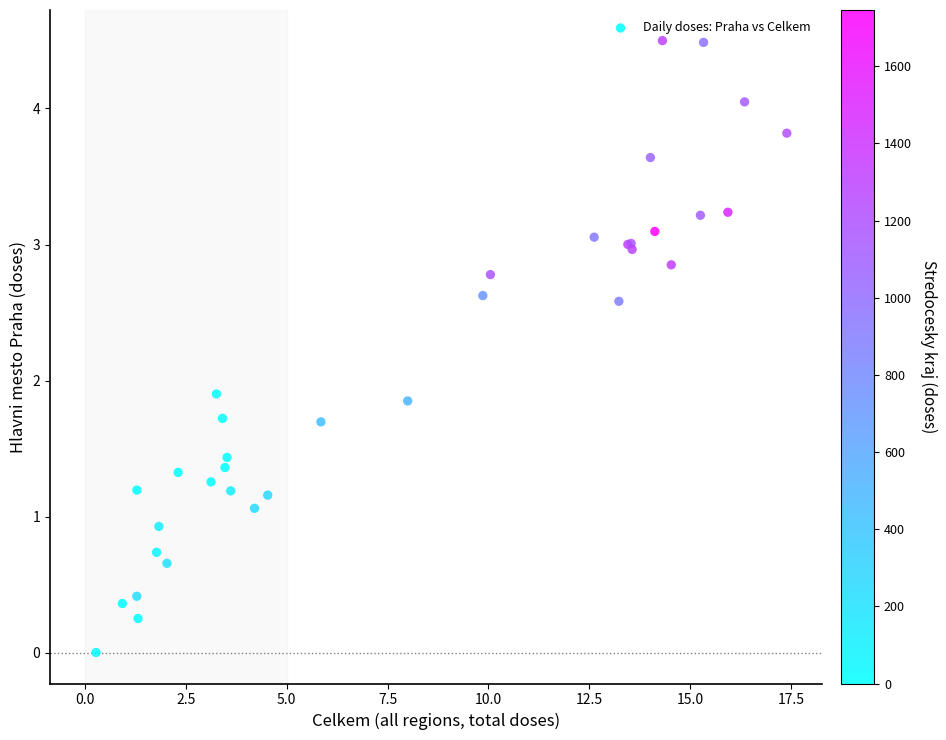

What Y value in the scatter plot is closest to 2?

1.9